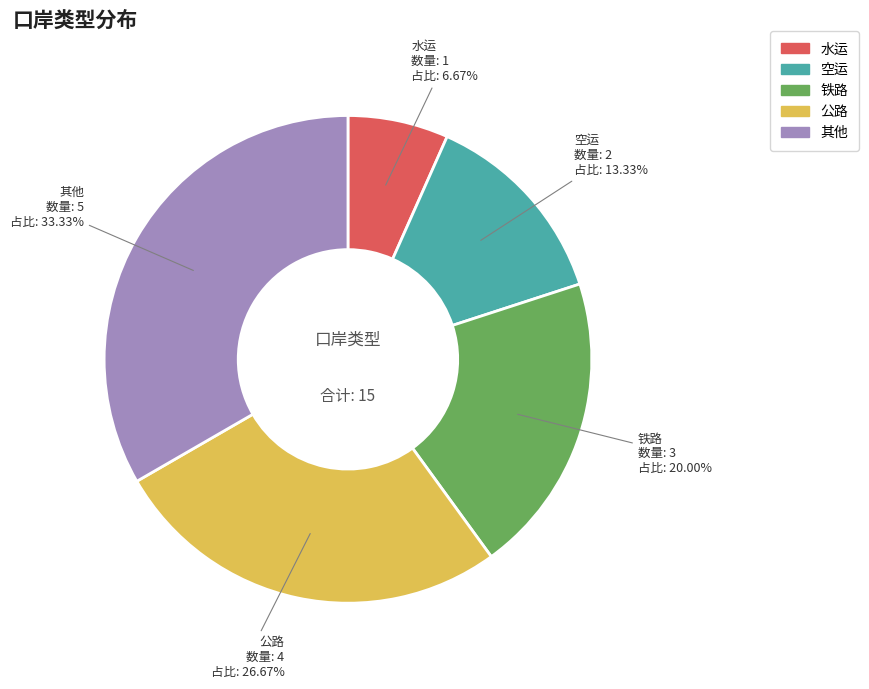

Does any single category account for the majority?

No